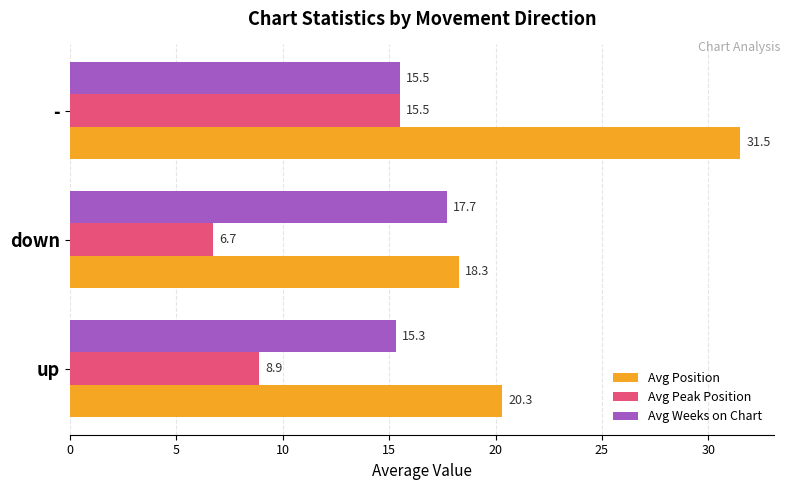

What is the maximum value for Avg Peak Position?

15.5